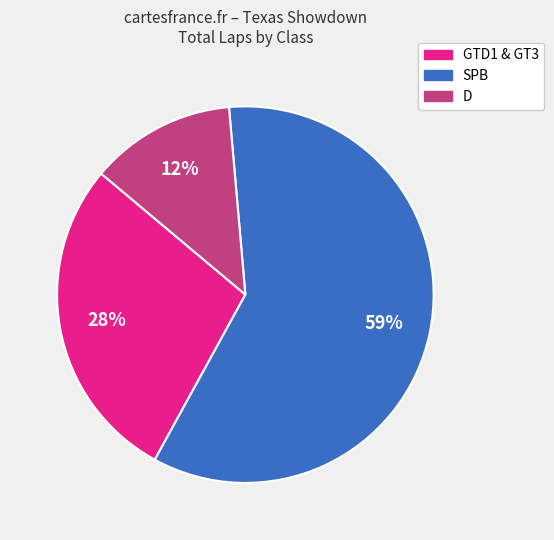

Does any single category account for the majority?

Yes